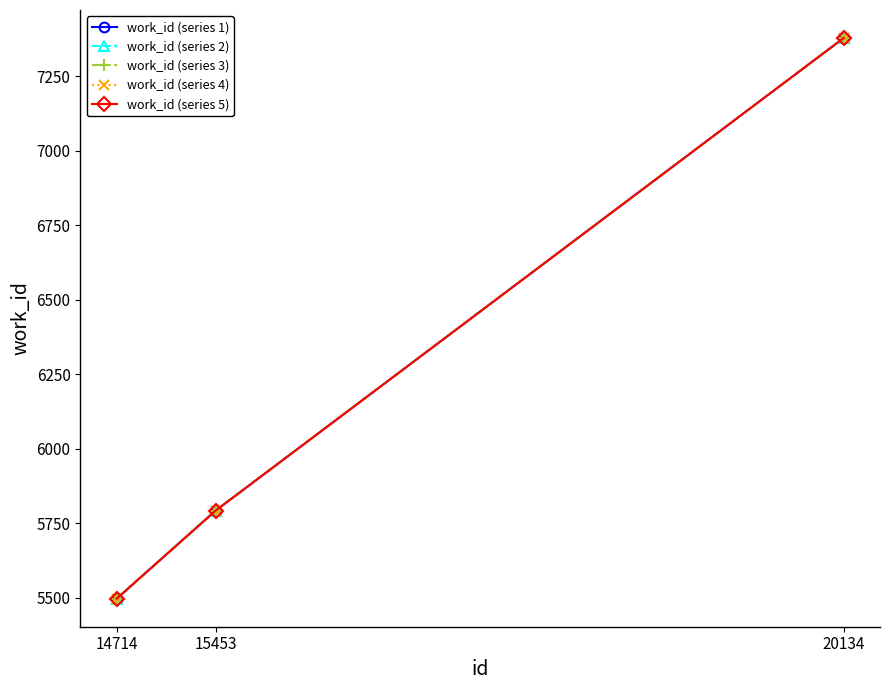

What is the value of the work_id (series 1) point at the 3rd from the left?

7379